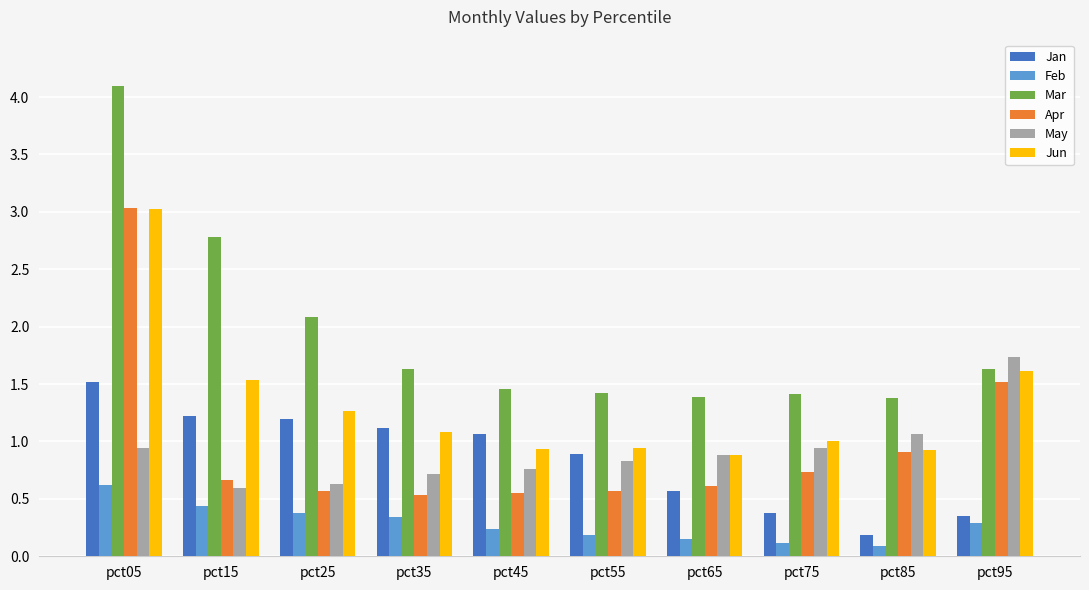

Is it true that Apr equals 0.9 at pct85?

True